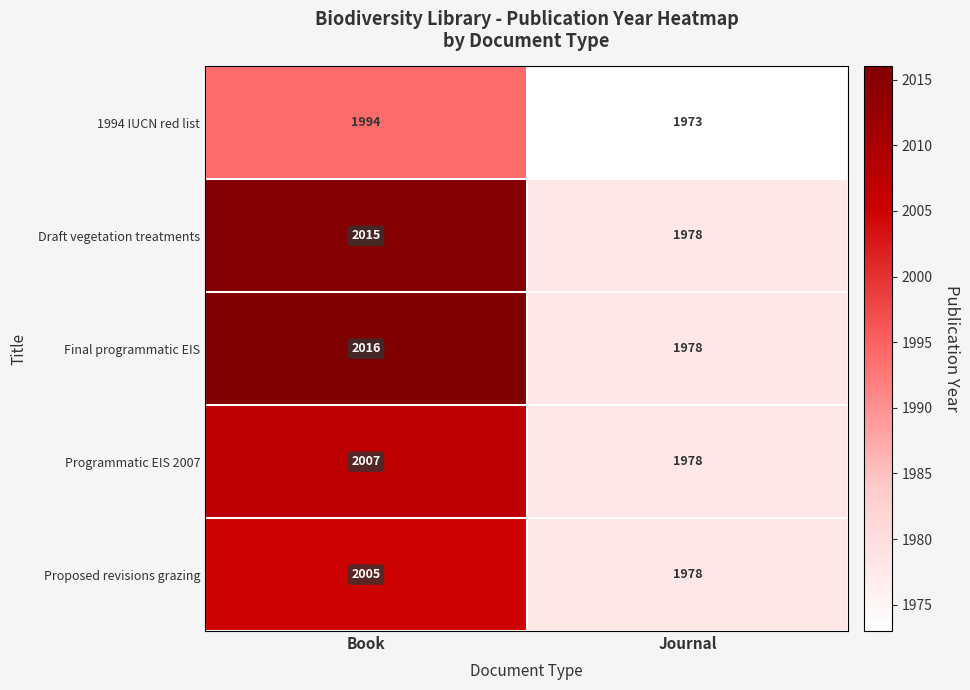

Reading left to right, what are all the values shown in this chart?

1994 IUCN red list: Book=1994	Journal=1973
Draft vegetation treatments: Book=2015	Journal=1978
Final programmatic EIS: Book=2016	Journal=1978
Programmatic EIS 2007: Book=2007	Journal=1978
Proposed revisions grazing: Book=2005	Journal=1978